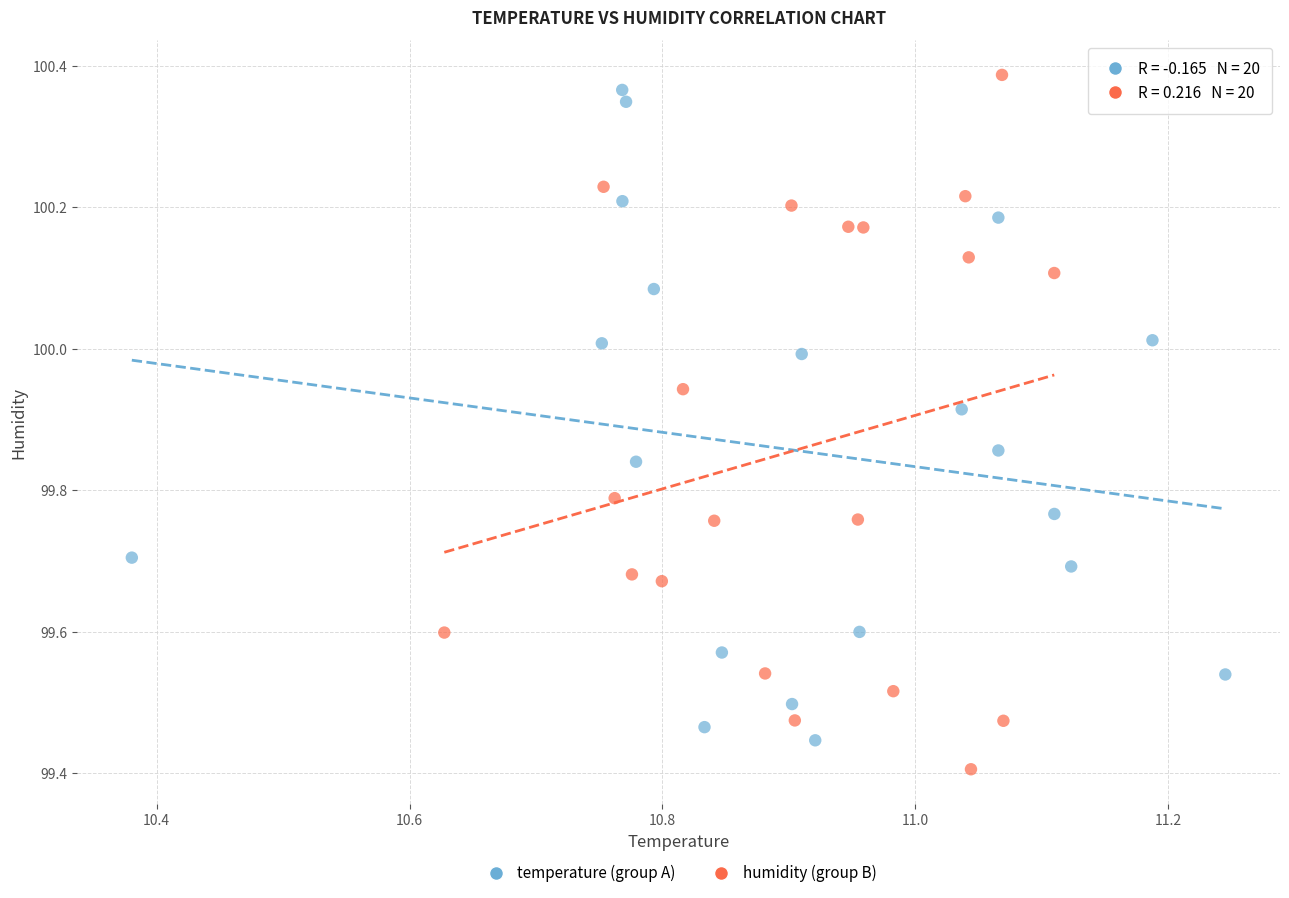

Which series reaches the maximum Y coordinate?

humidity (group B)